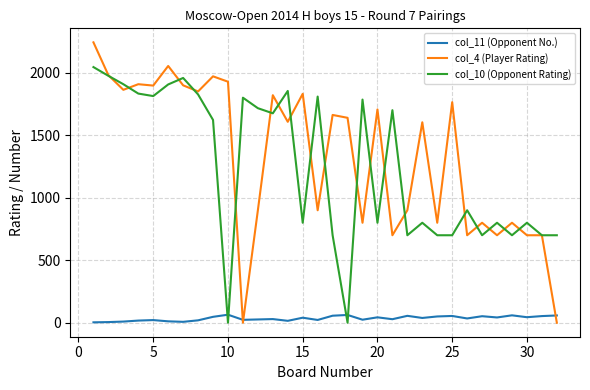

Which series has the widest spread of values?

col_4 (Player Rating)